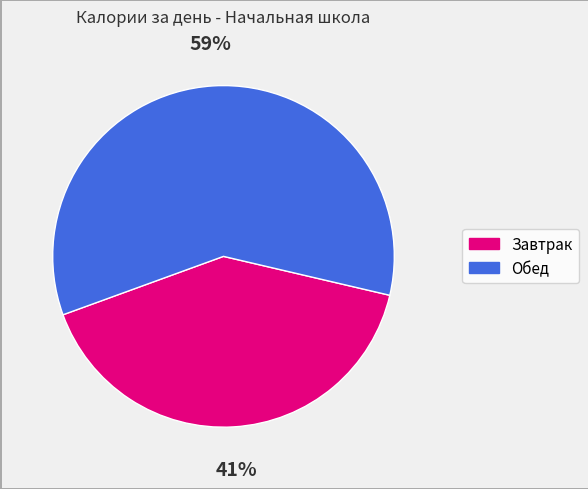

Is the sum of Завтрак and Обед greater than half?

Yes